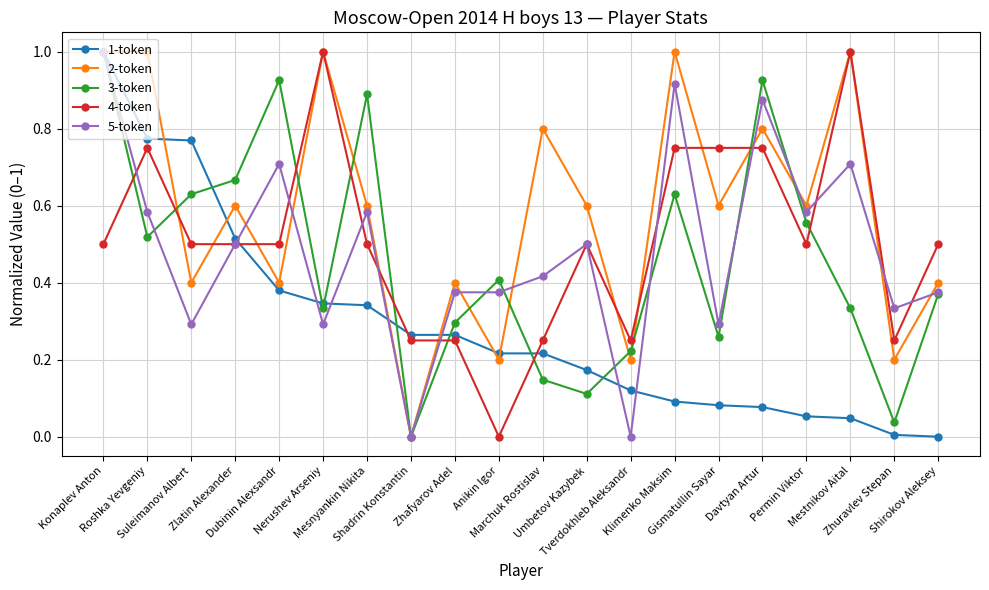

What is the total value across all series at Mesnyankin Nikita?

2.9